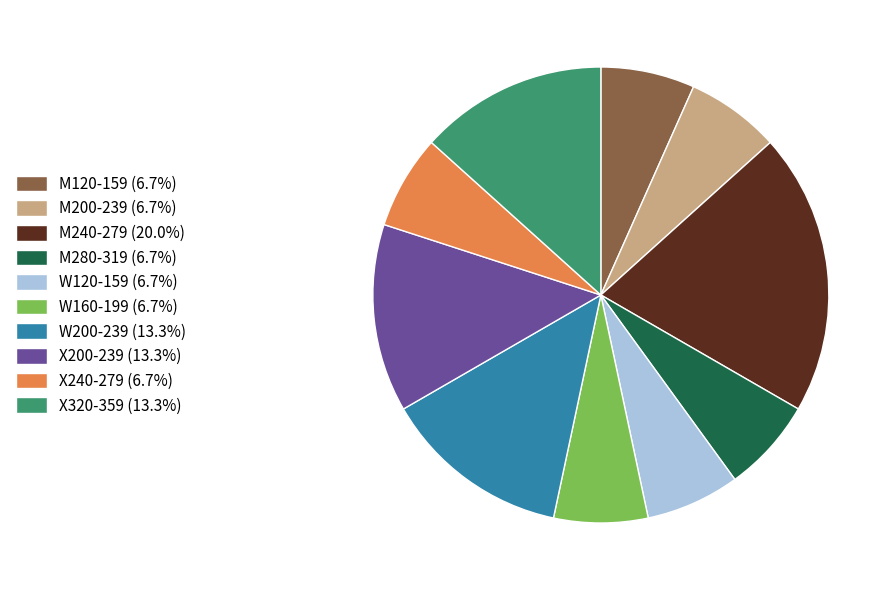

Is the sum of X240-279 (6.7%) and M200-239 (6.7%) greater than half?

No